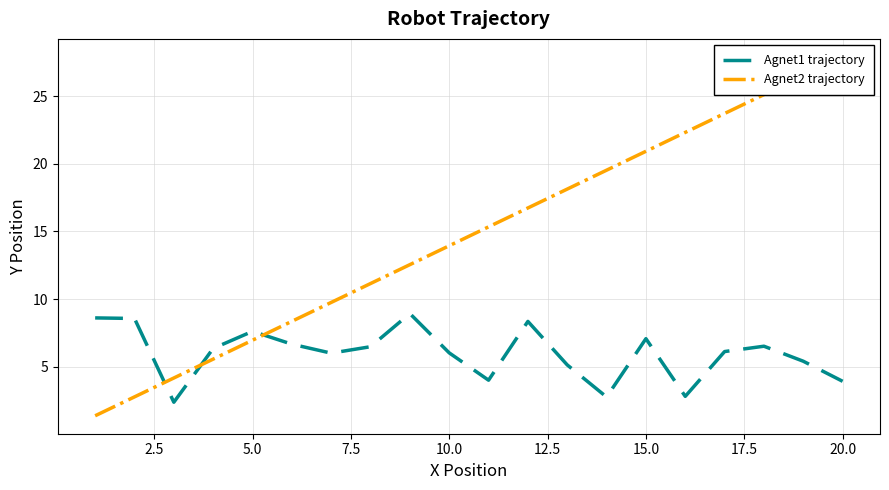

What is the minimum value shown in the chart?

1.4